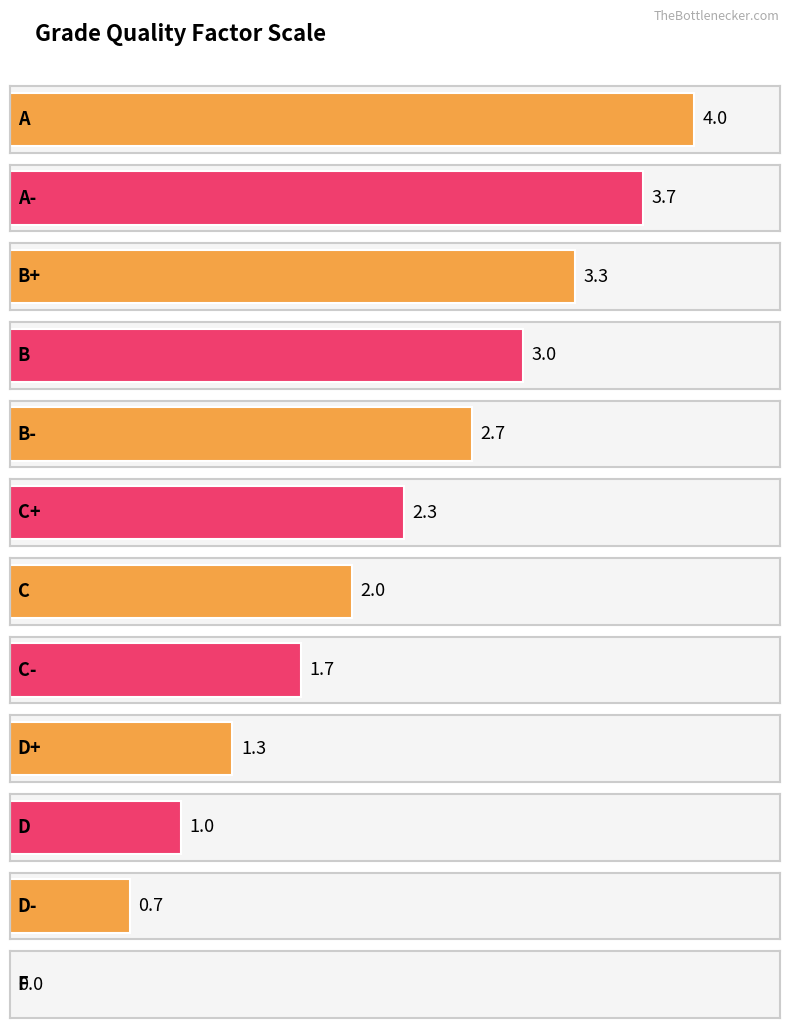

Between A and B, which is larger?

A